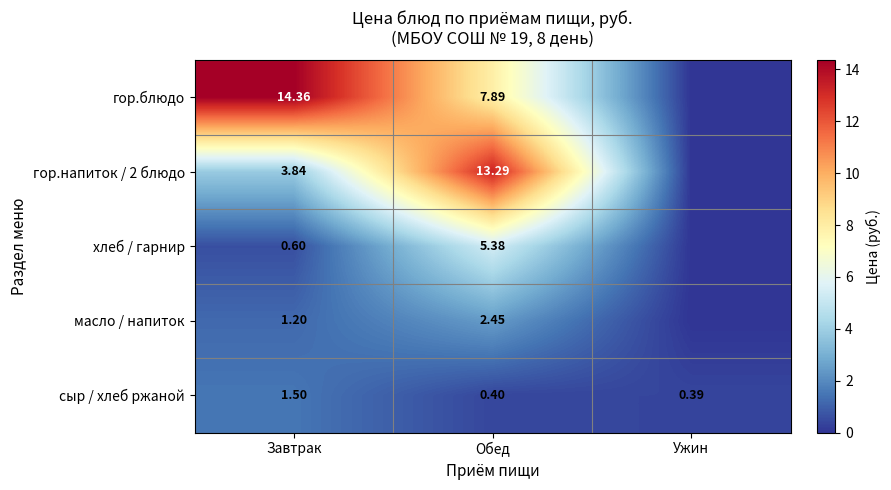

Read the сыр / хлеб ржаной value at Обед.

0.4